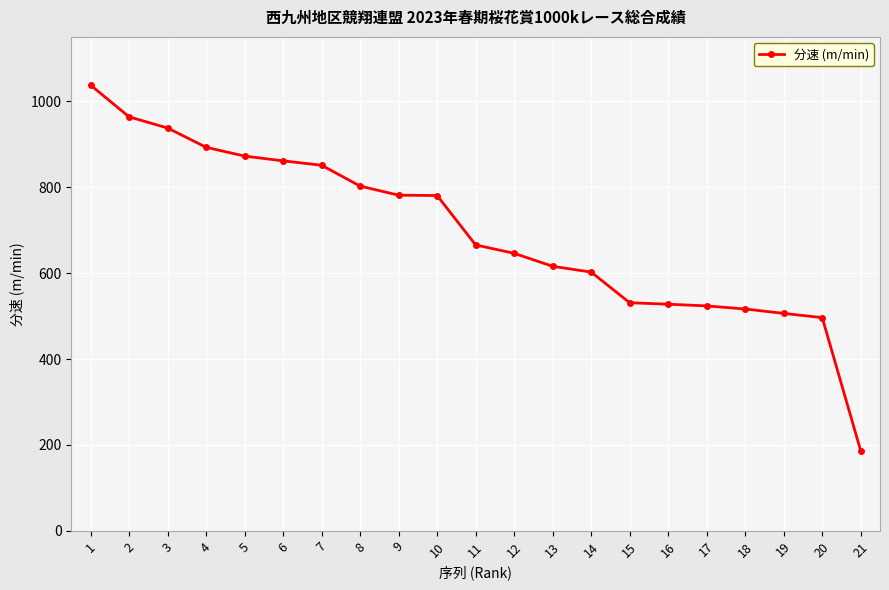

How many categories are shown in the chart?

21